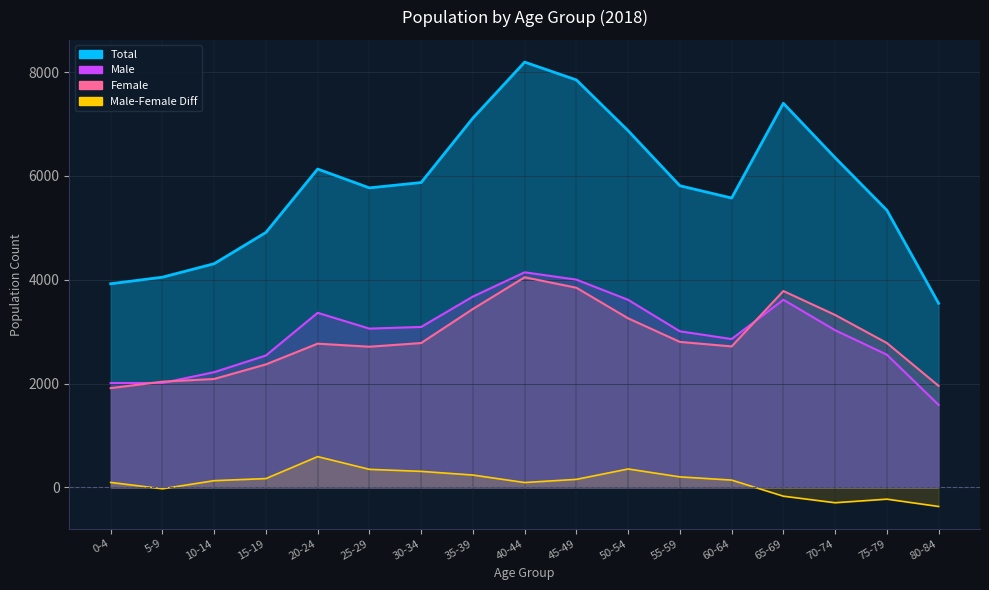

Does the chart have visible grid lines?

Yes